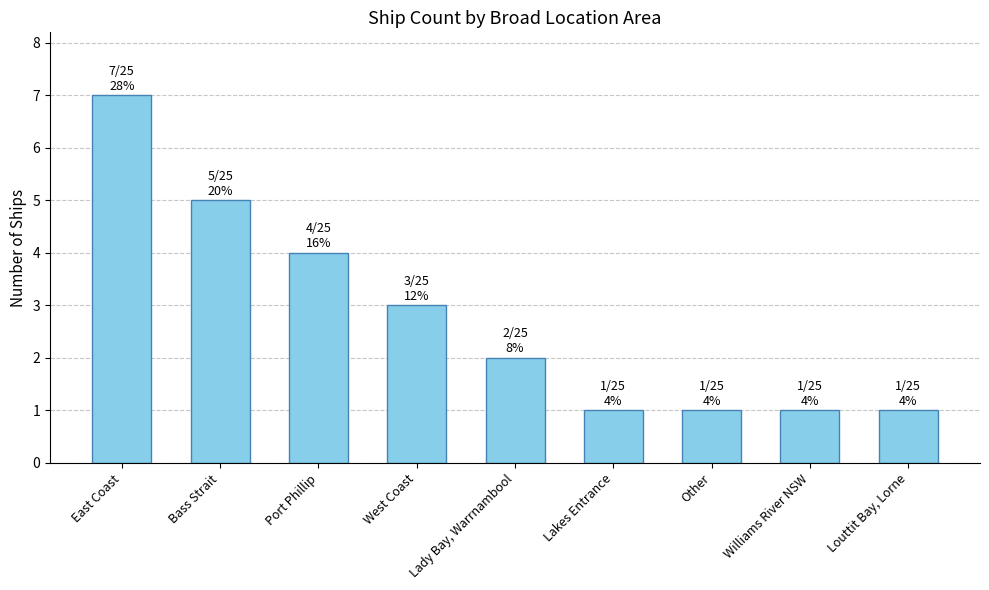

What is the greatest value displayed?

7